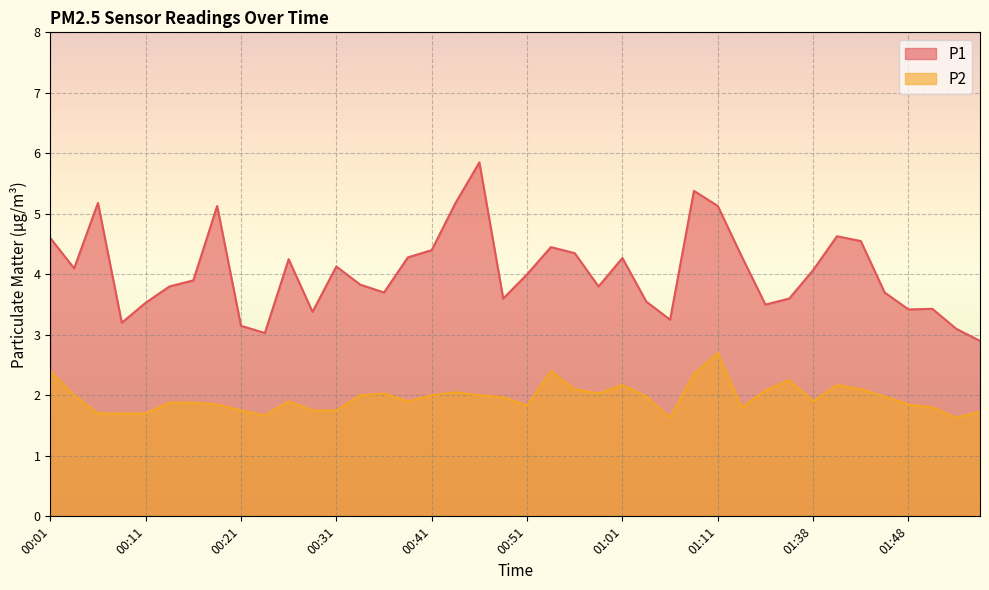

How many lines are shown in the chart?

2